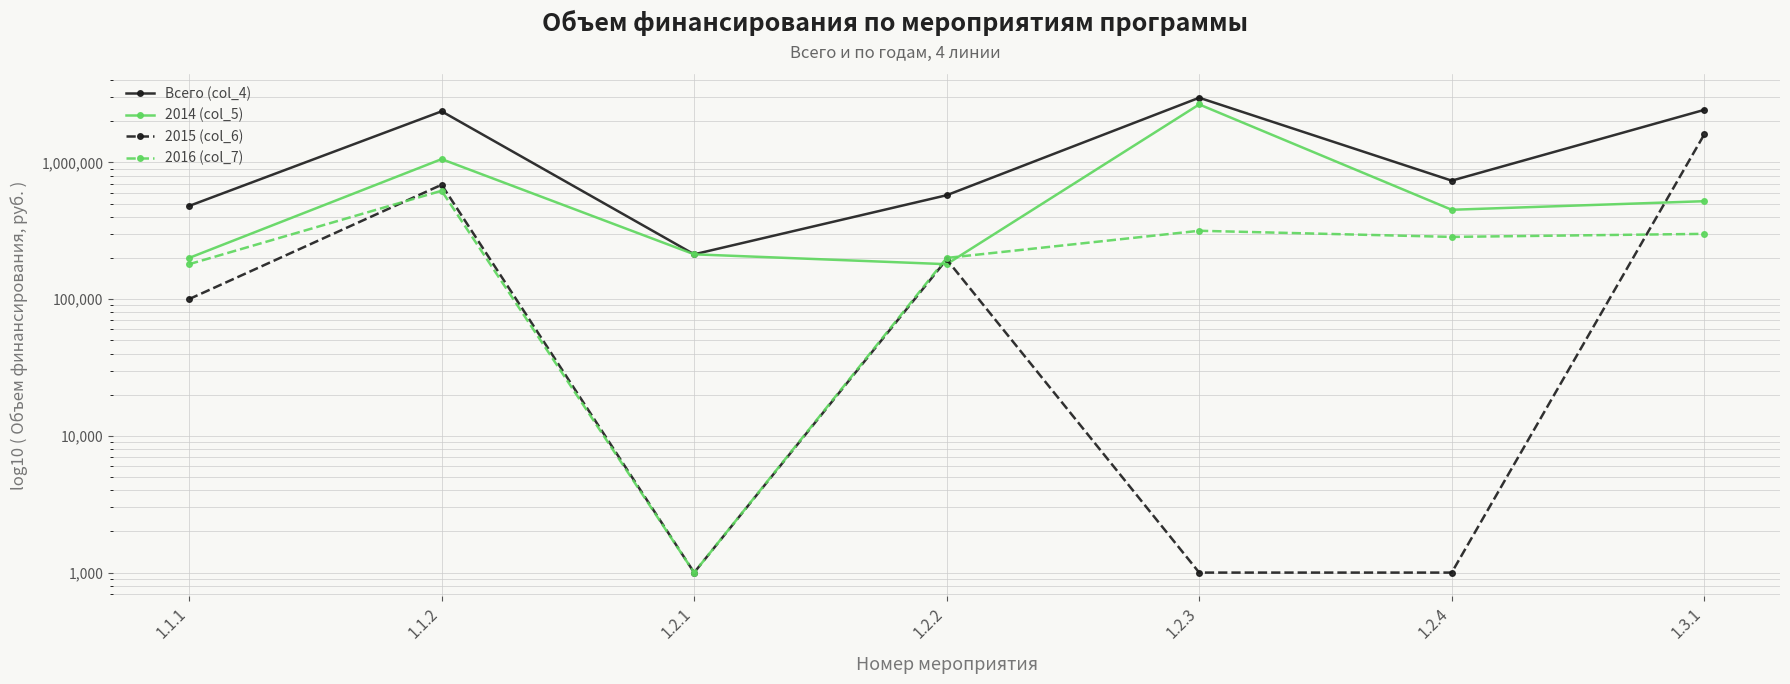

What position from the left is 1.1.1?

1